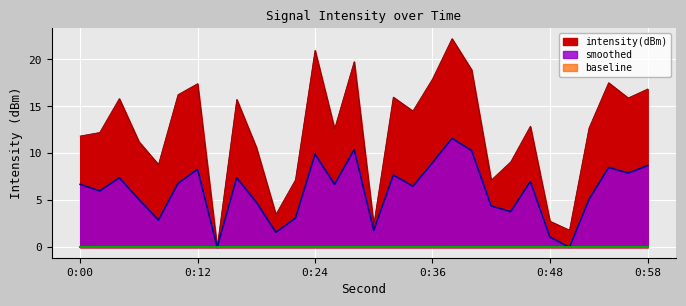

True or false: smoothed has a value of 9.9 at 0:24.

True